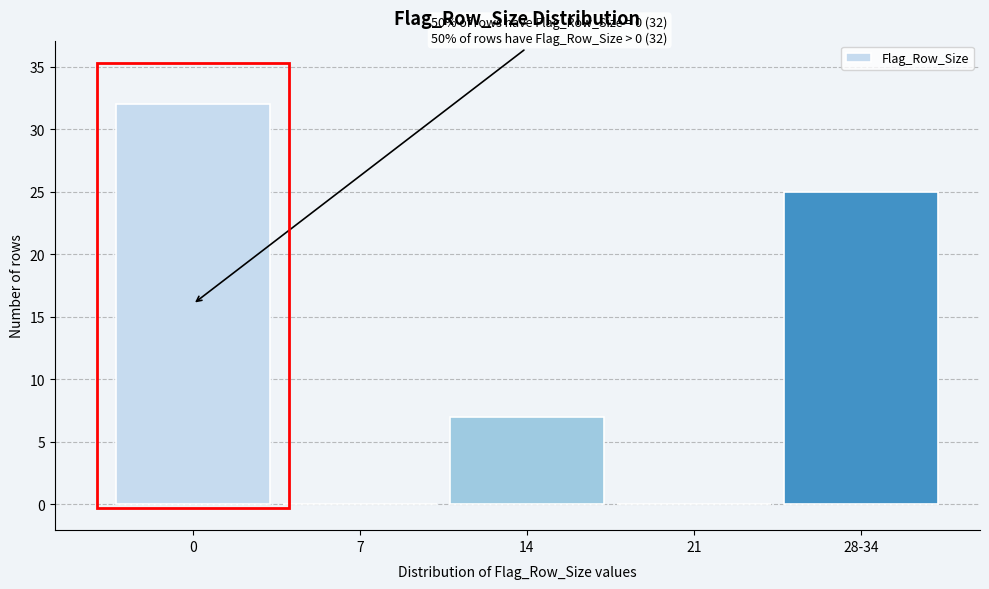

Reading left to right, what are all the values shown in this chart?

0=32	7=0	14=7	21=0	28-34=25